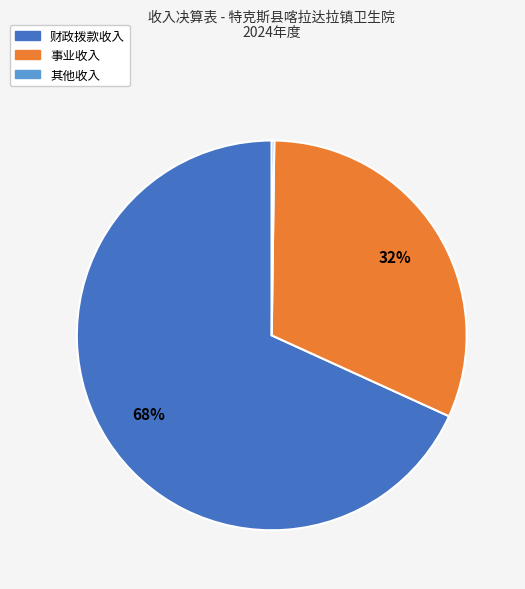

Is there a majority slice in this chart?

Yes